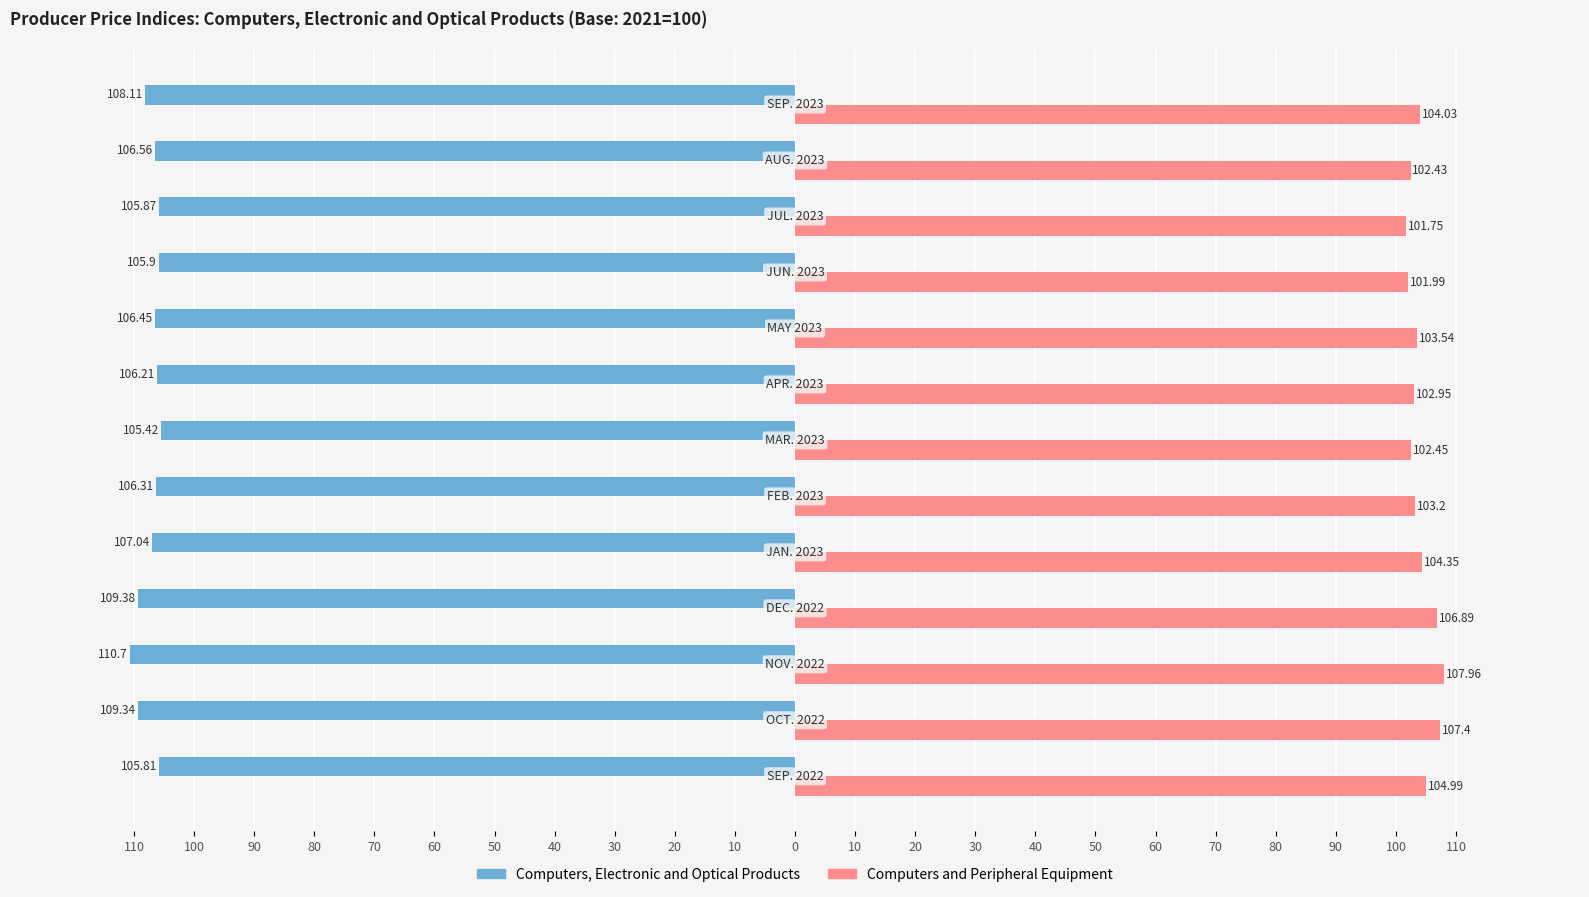

What are all the series names shown in the legend?

Computers, Electronic and Optical Products, Computers and Peripheral Equipment